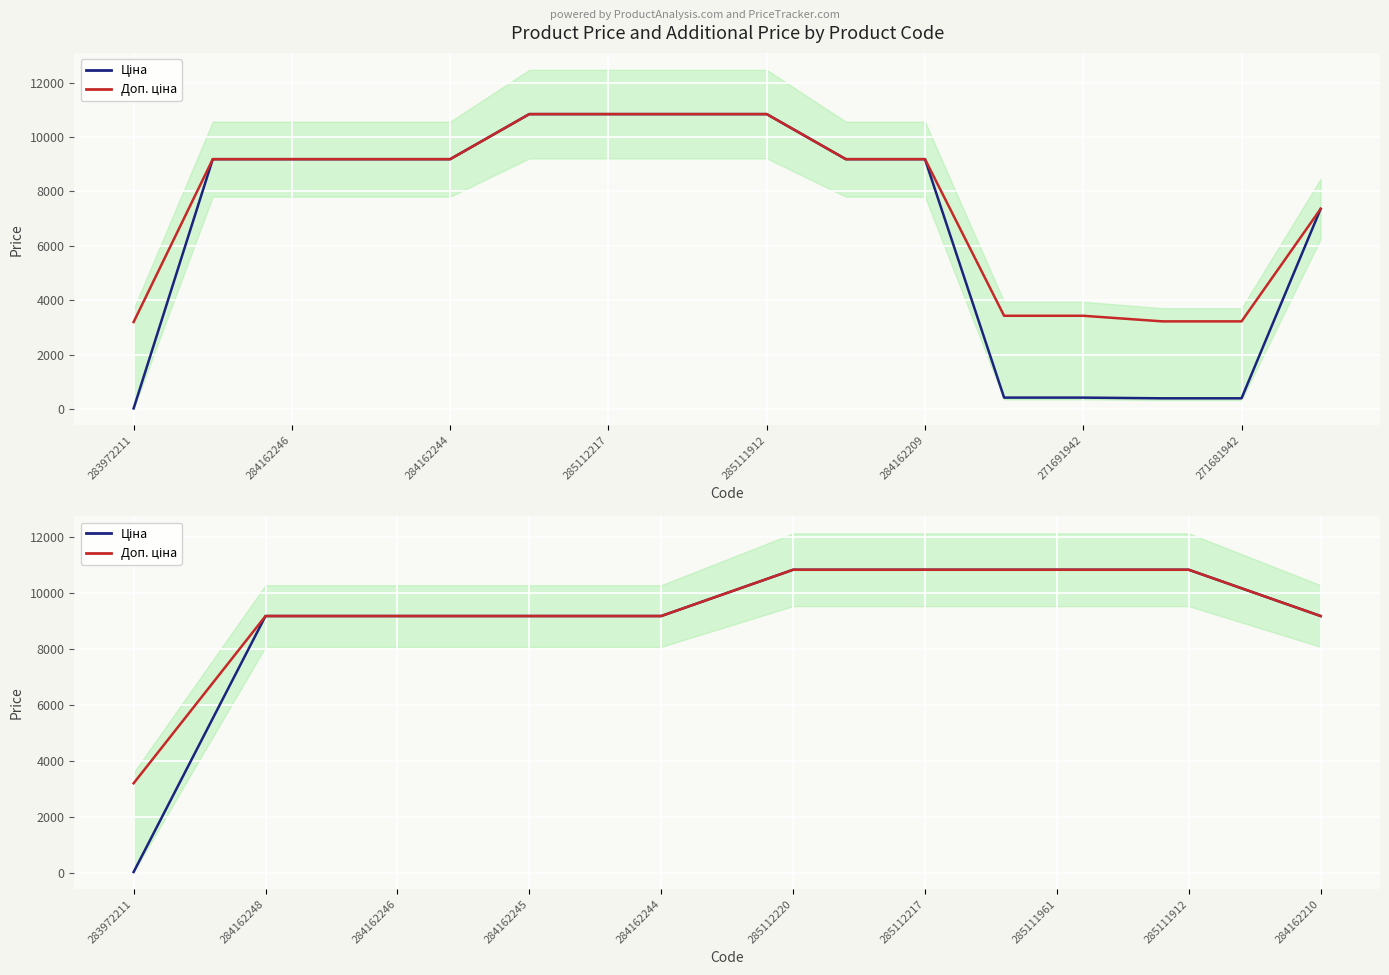

What is the difference between the maximum and minimum values in the Доп. ціна series?

7635.1